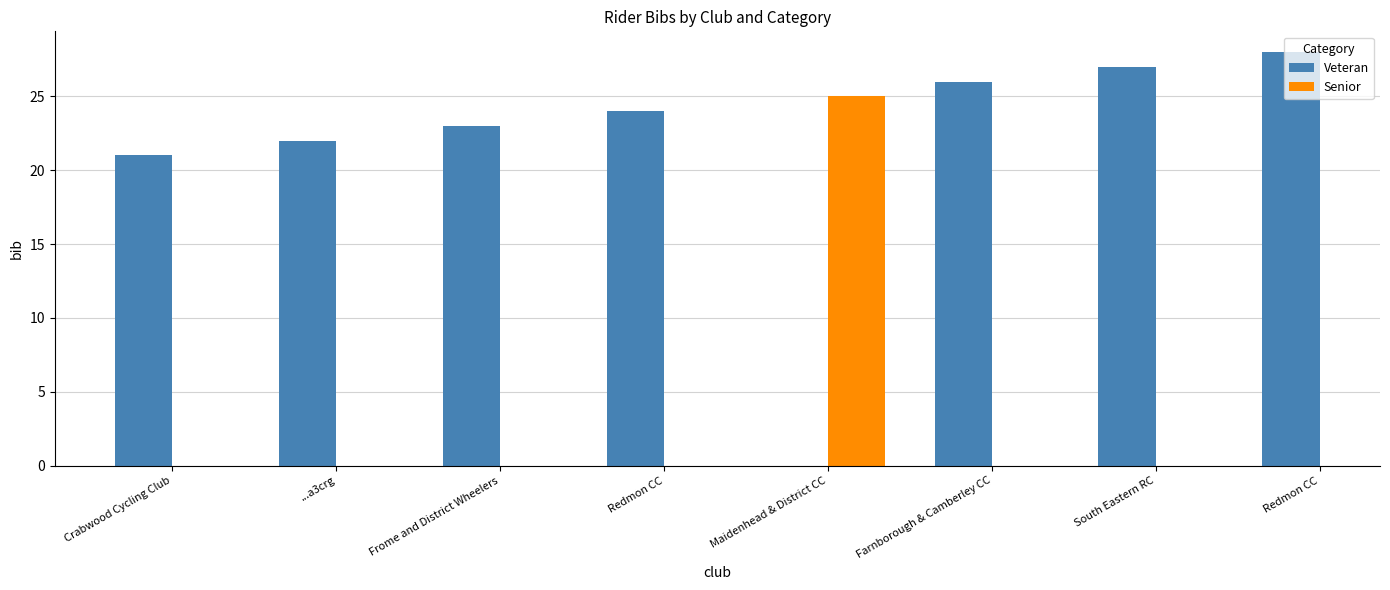

Between Frome and District Wheelers and Redmon CC, which series saw the biggest shift?

Veteran